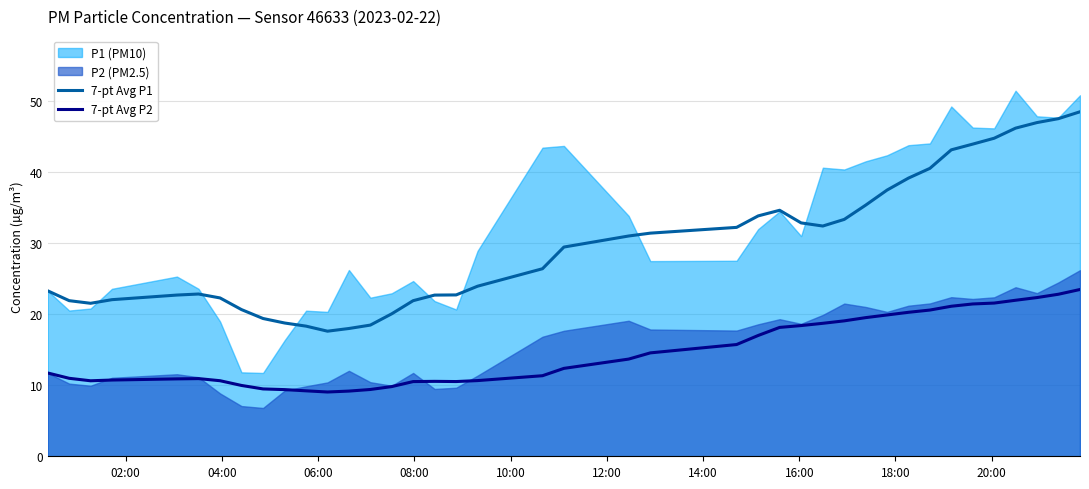

True or false: 7-pt Avg P1 has more than 2 points higher than both neighbors.

False